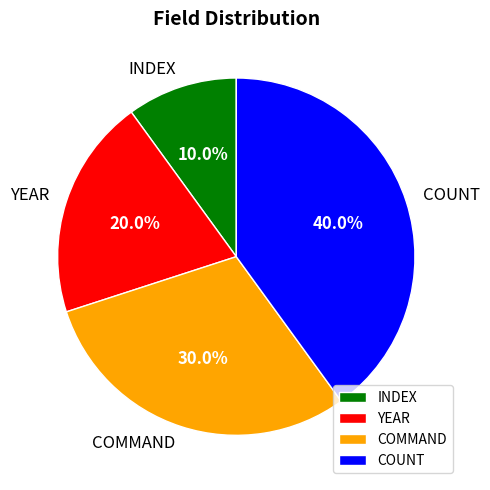

To the nearest percent, what percentage of the pie is COMMAND?

30%